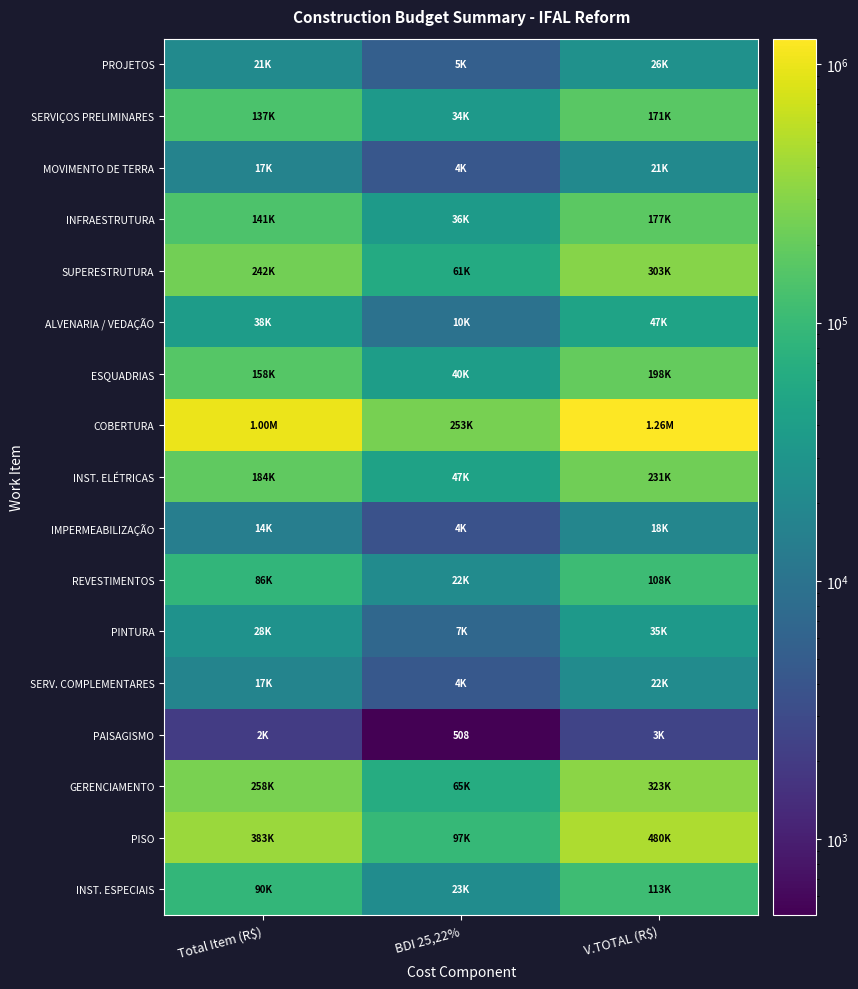

At how many categories does at least one series exceed 934073?

2